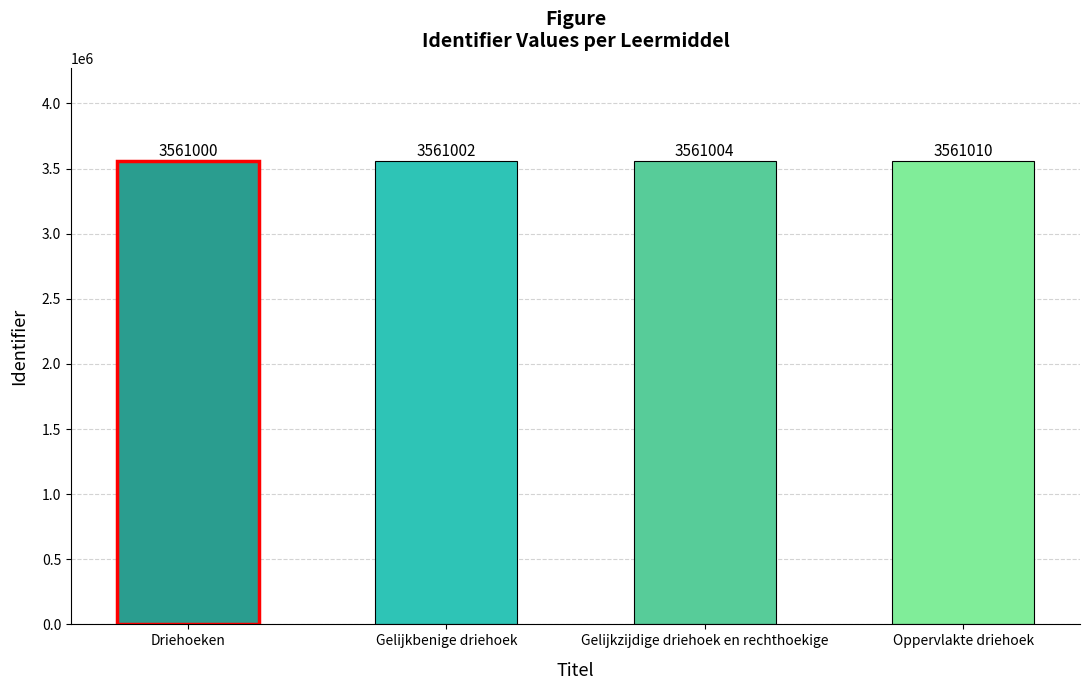

What is the average value?

3561004